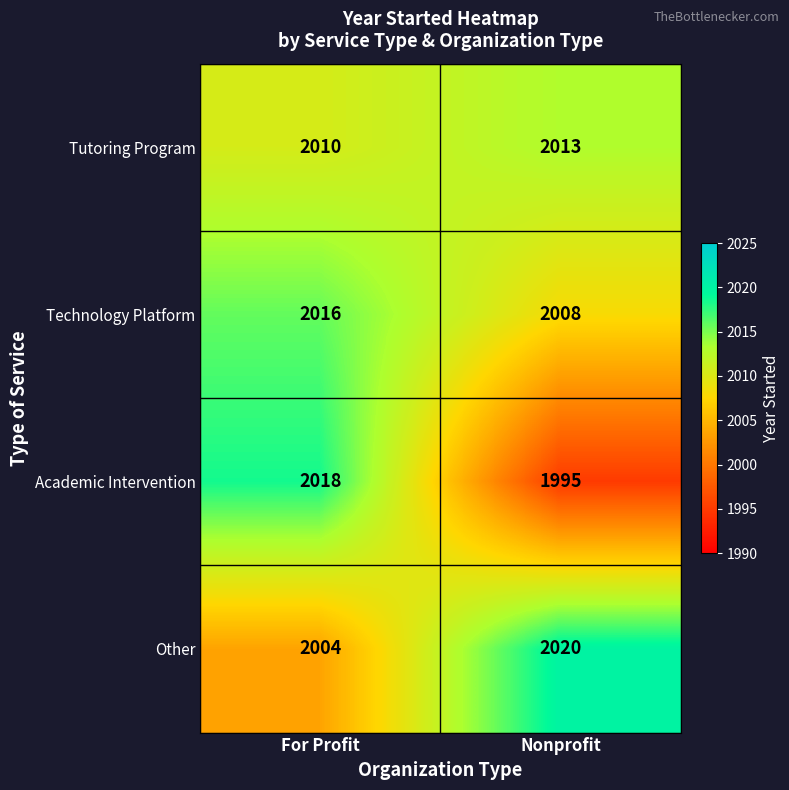

Reading right to left, extract all data points from this chart.

Tutoring Program: 2013	2010
Technology Platform: 2008	2016
Academic Intervention: 1995	2018
Other: 2020	2004